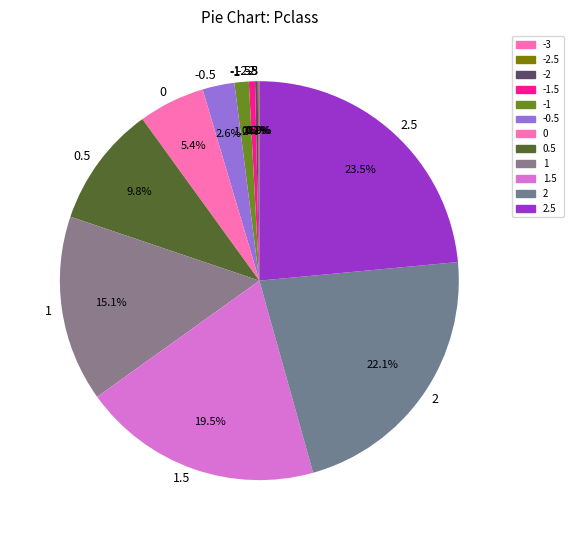

Which slice is the largest?

2.5